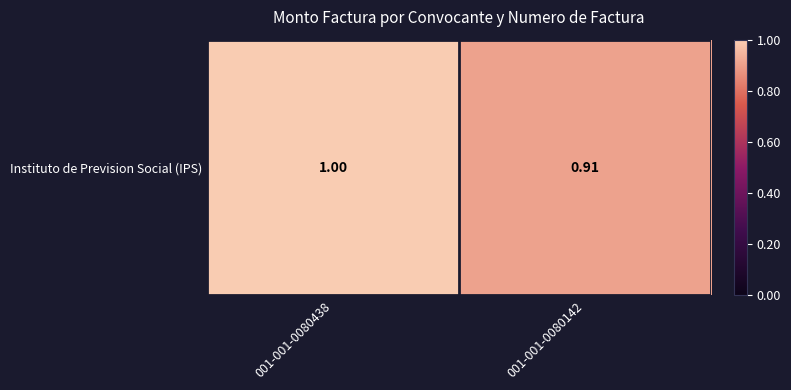

What is the difference between the values at 001-001-0080438 and 001-001-0080142?

0.1